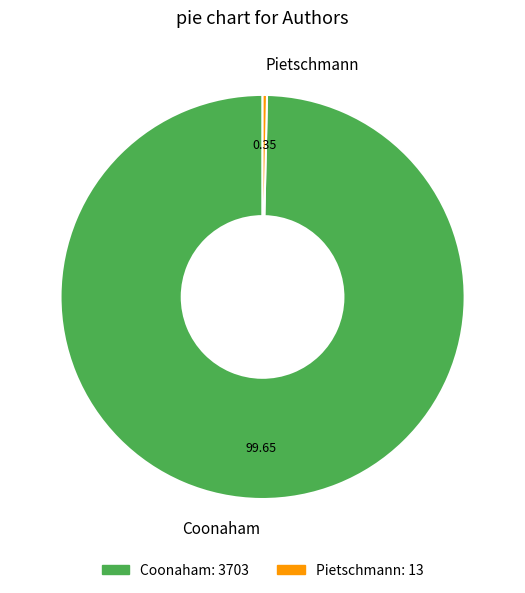

How many slices are in this pie chart?

2